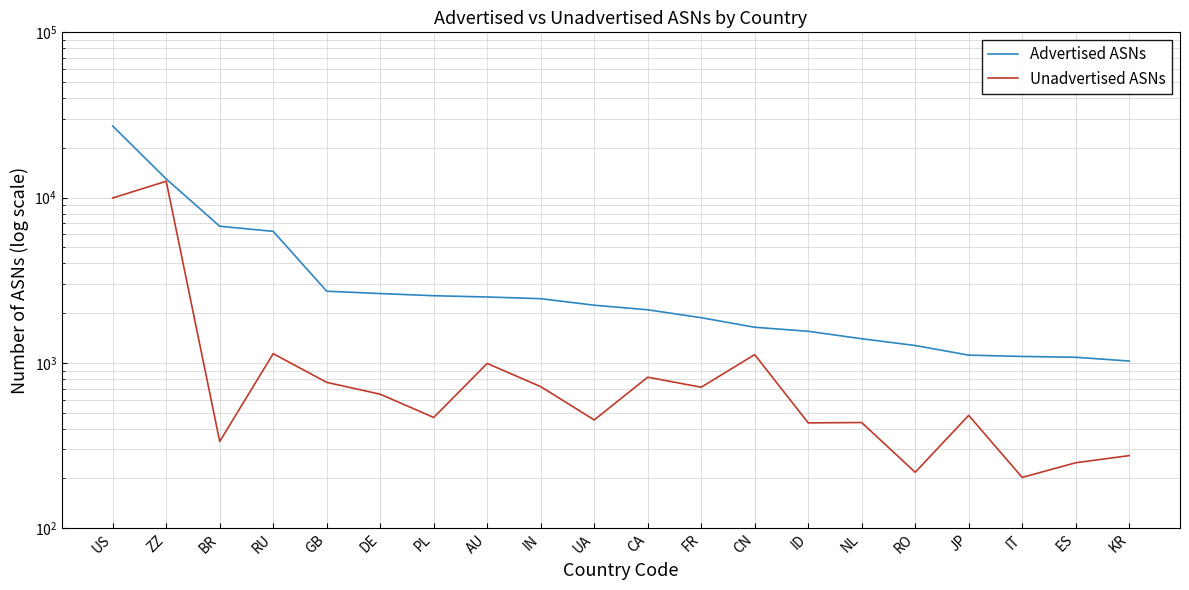

What is the label of the 9th point from the right?

FR